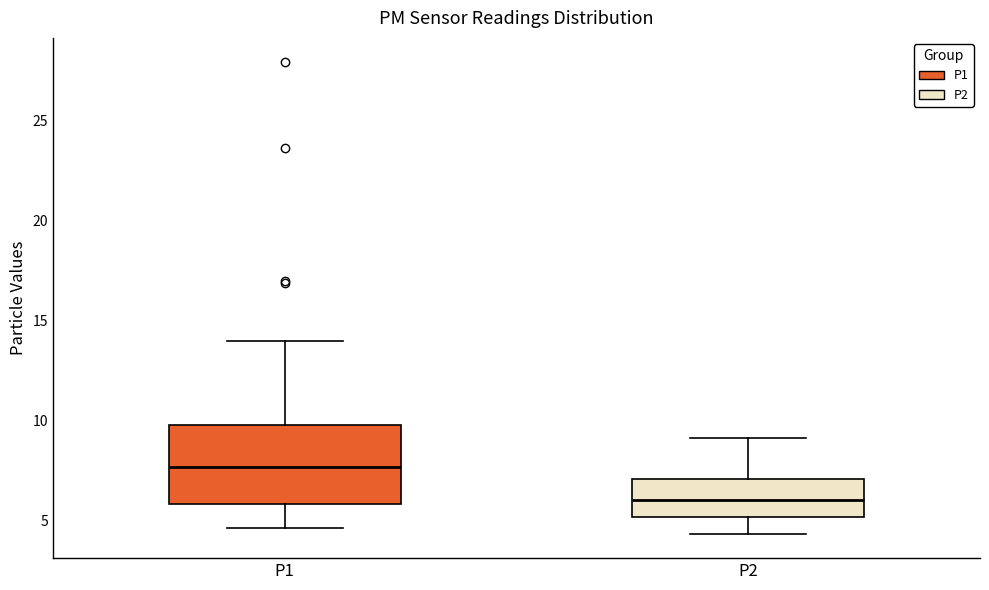

Which box's median line is the highest?

P1